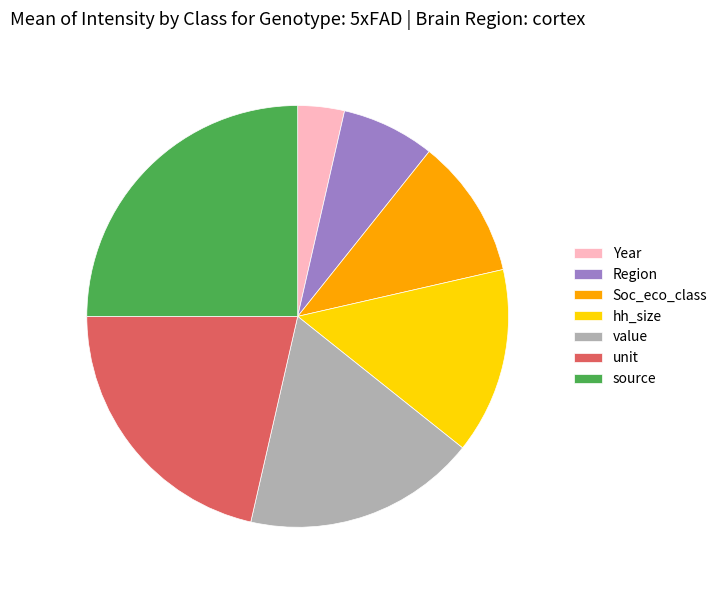

Is source the majority of the pie?

No